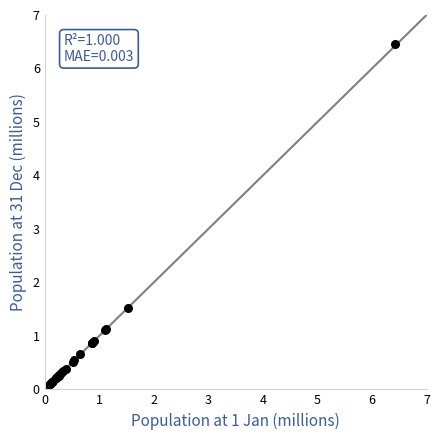

What Y value in the scatter plot is closest to 3?

1.5